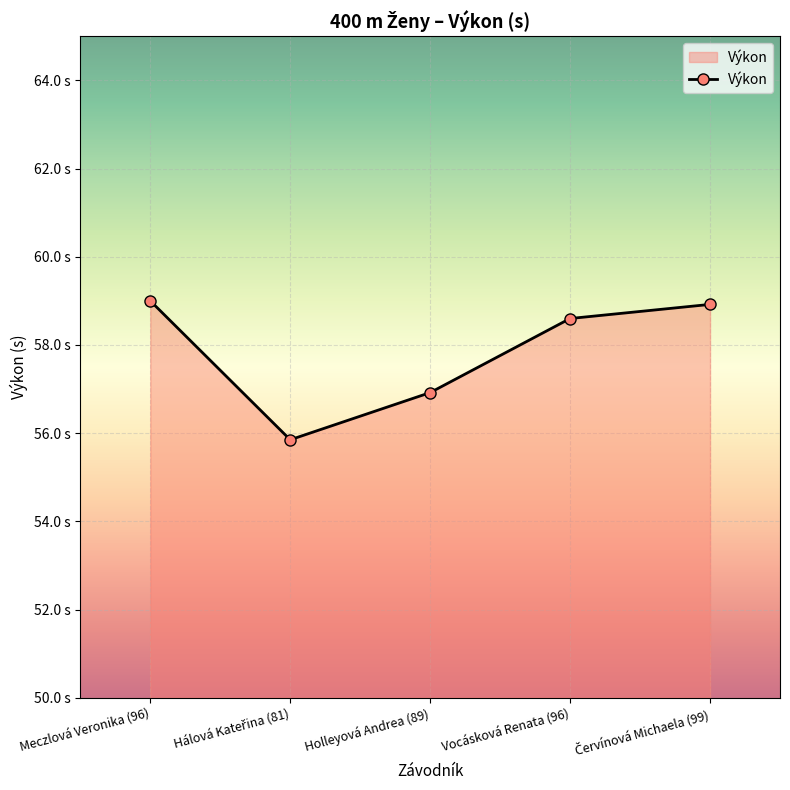

Is this an area chart (filled region under the line)?

Yes